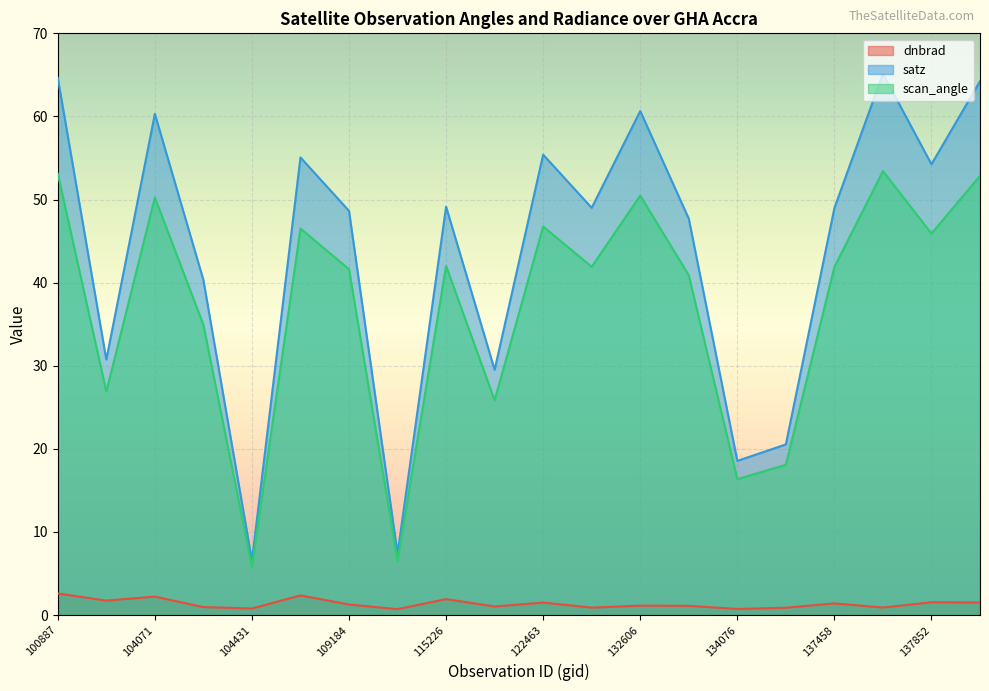

What is the difference between the second highest and minimum values in the satz series?

58.1